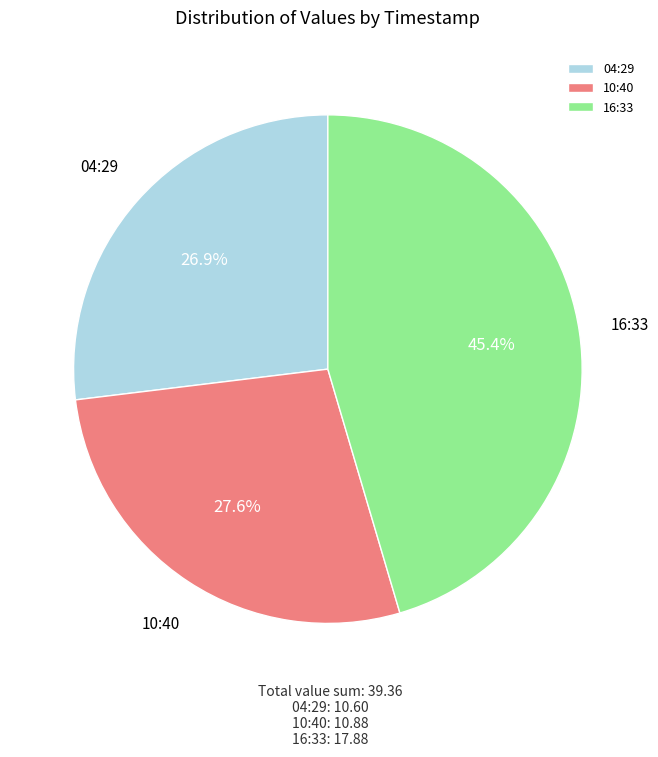

Approximately how many times larger is the value at 10:40 compared to 04:29?

1.0